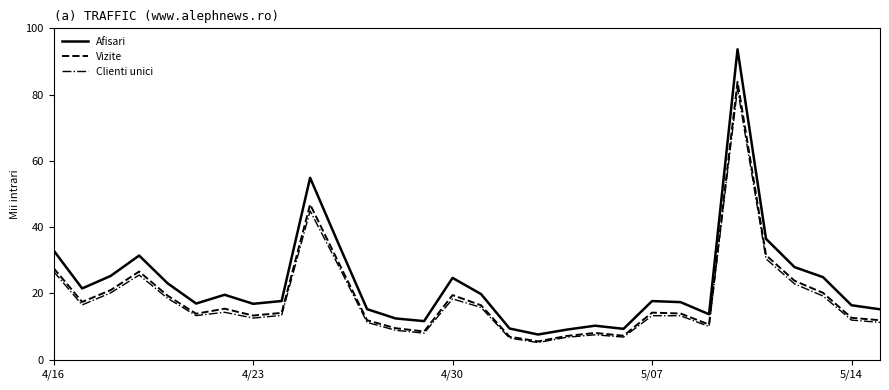

True or false: Clienti unici and Afisari cross at least once.

False